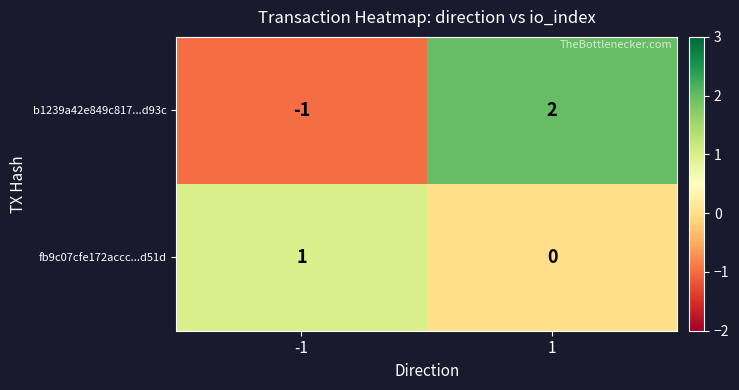

The fb9c07cfe172accc...d51d series shows 1 at 1. True or false?

False